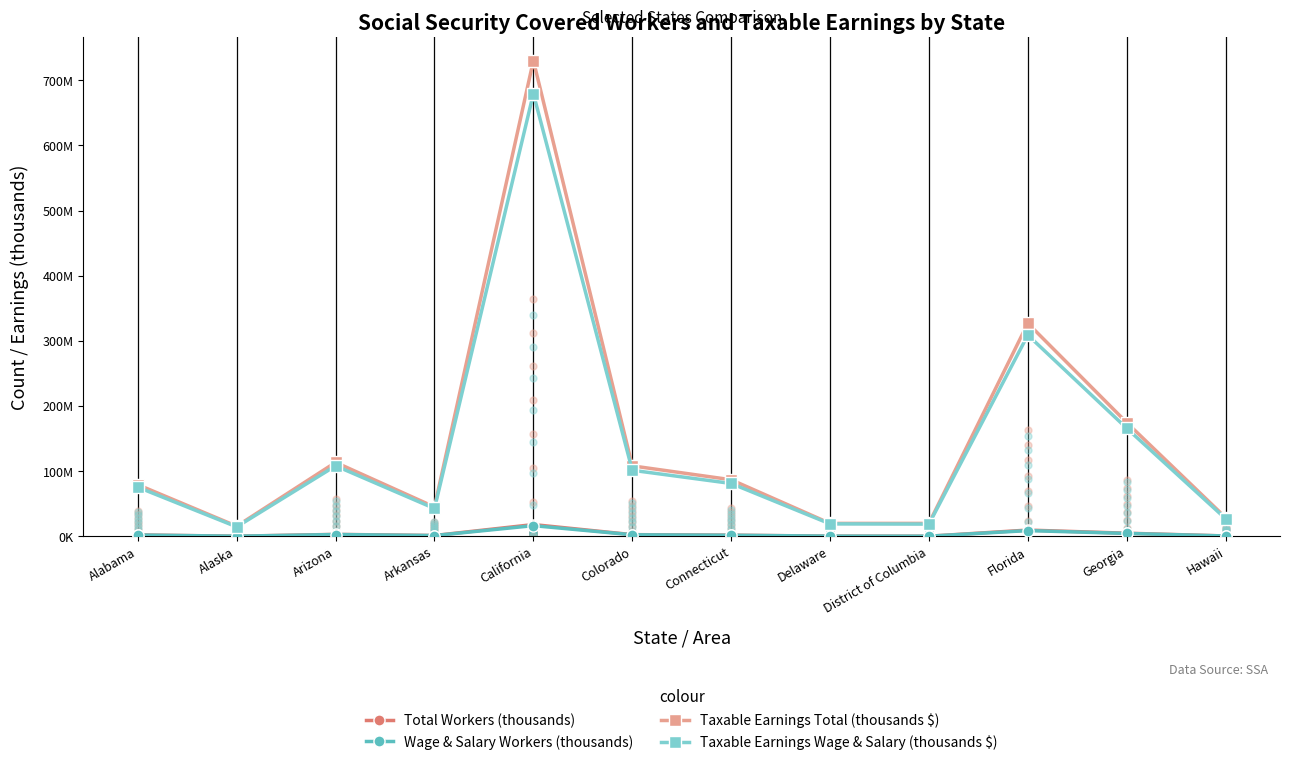

Which series reaches the maximum Y coordinate?

Taxable Earnings Total (thousands $)